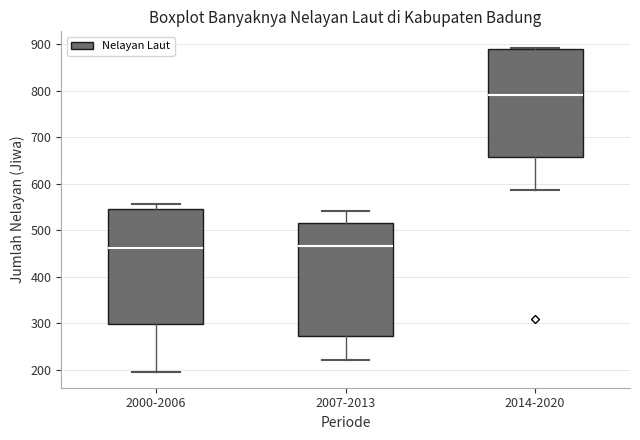

Where is the upper edge of the box for 2007-2013 on the y-axis? The values are not printed on the chart, so give them approximately, as read against the axis.

520